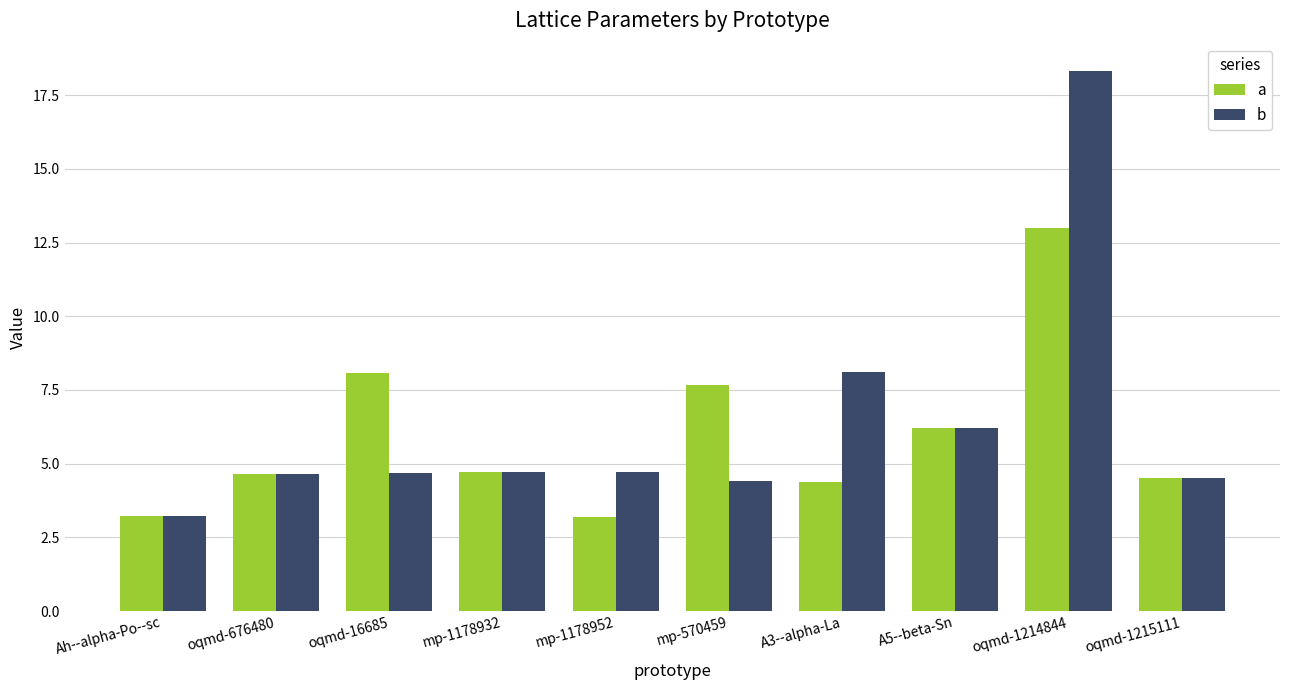

Rank the series by their maximum value, from lowest to highest.

a, b